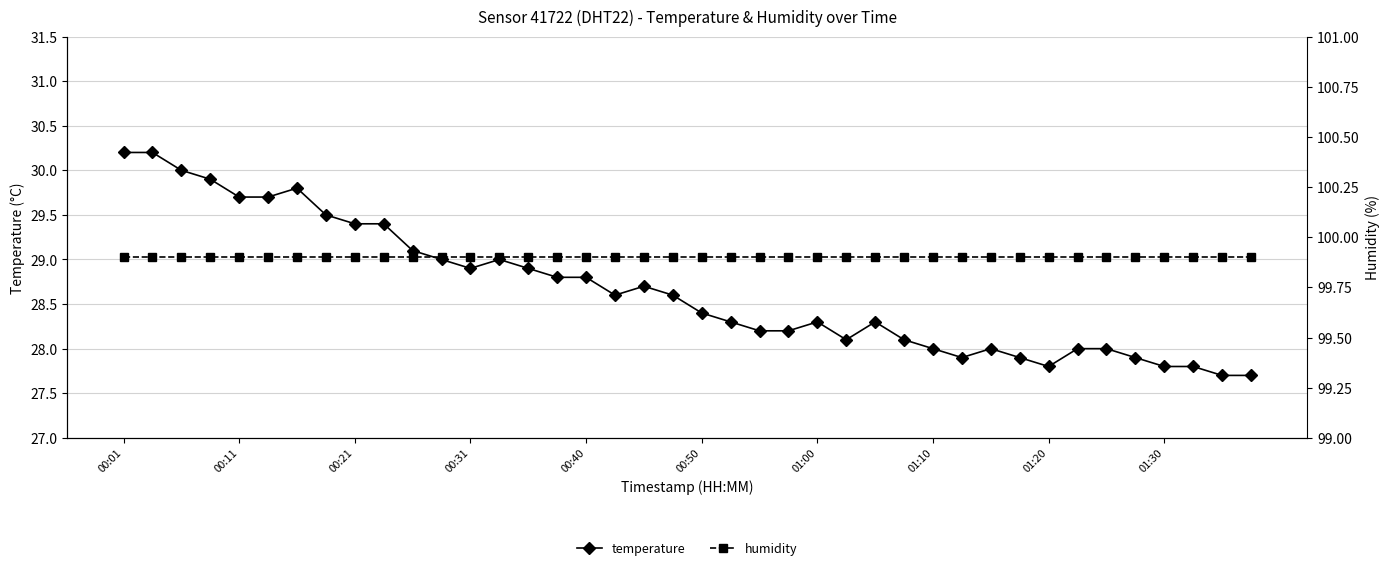

True or false: humidity has a value of 99.9 at 27.

True